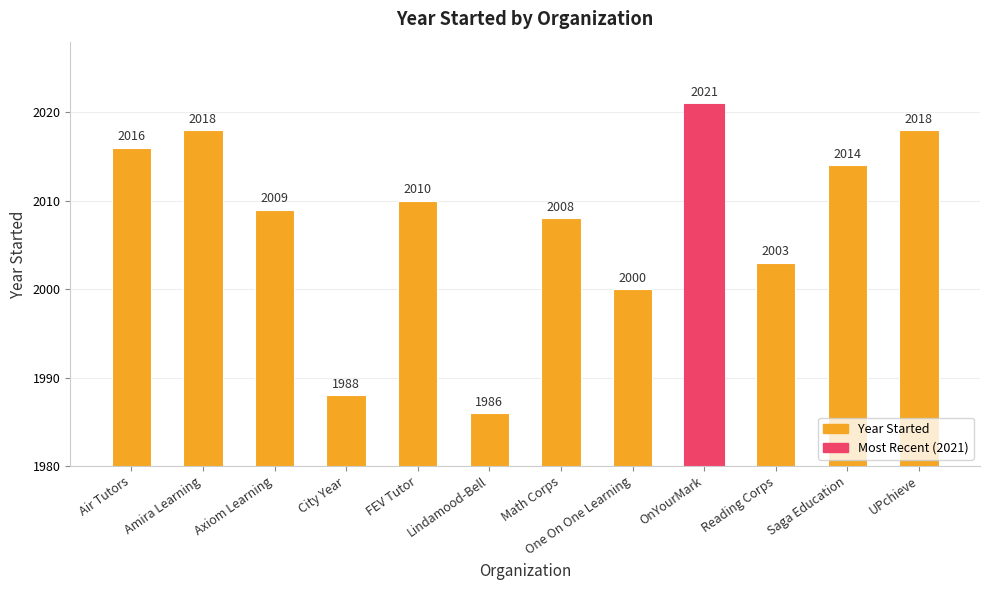

At which category does the chart reach its minimum across all series?

Lindamood-Bell